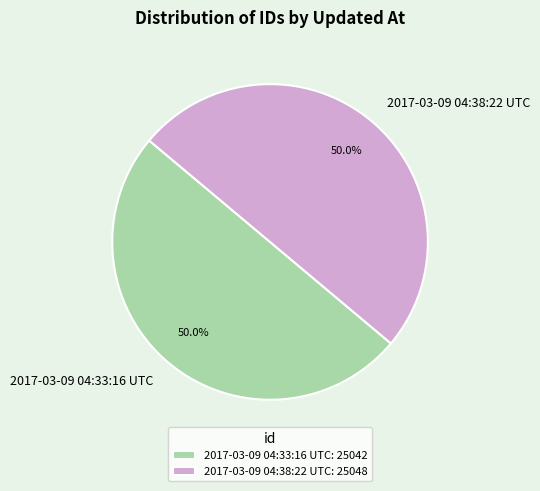

To the nearest percent, what is the average slice percentage?

50%